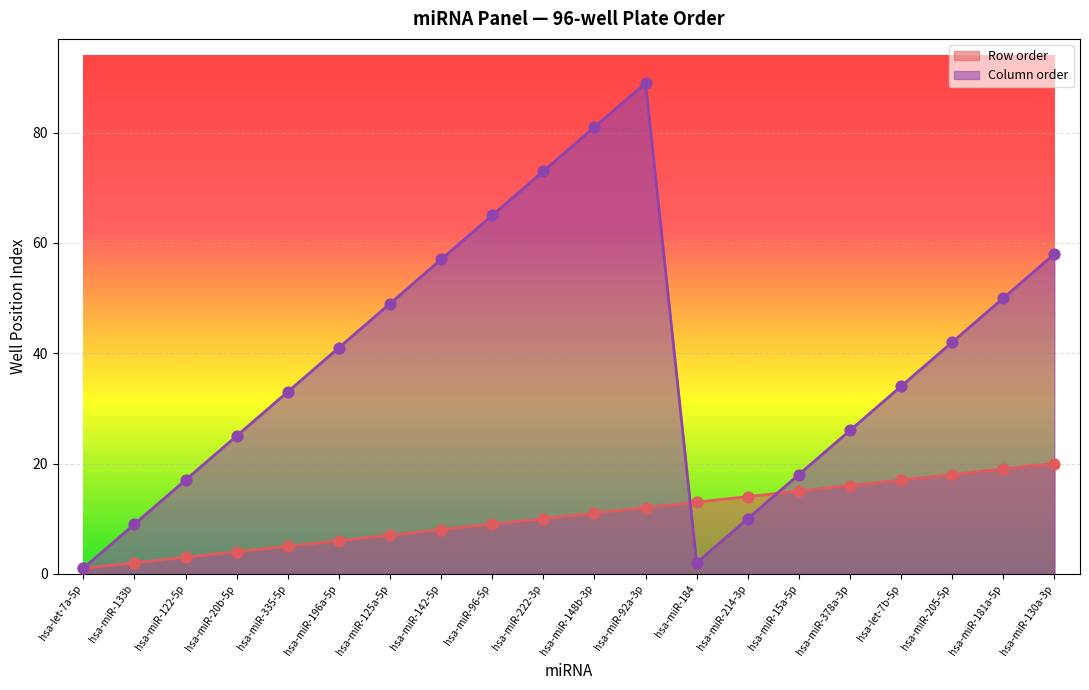

At which category is the sum across all series the highest?

hsa-miR-92a-3p